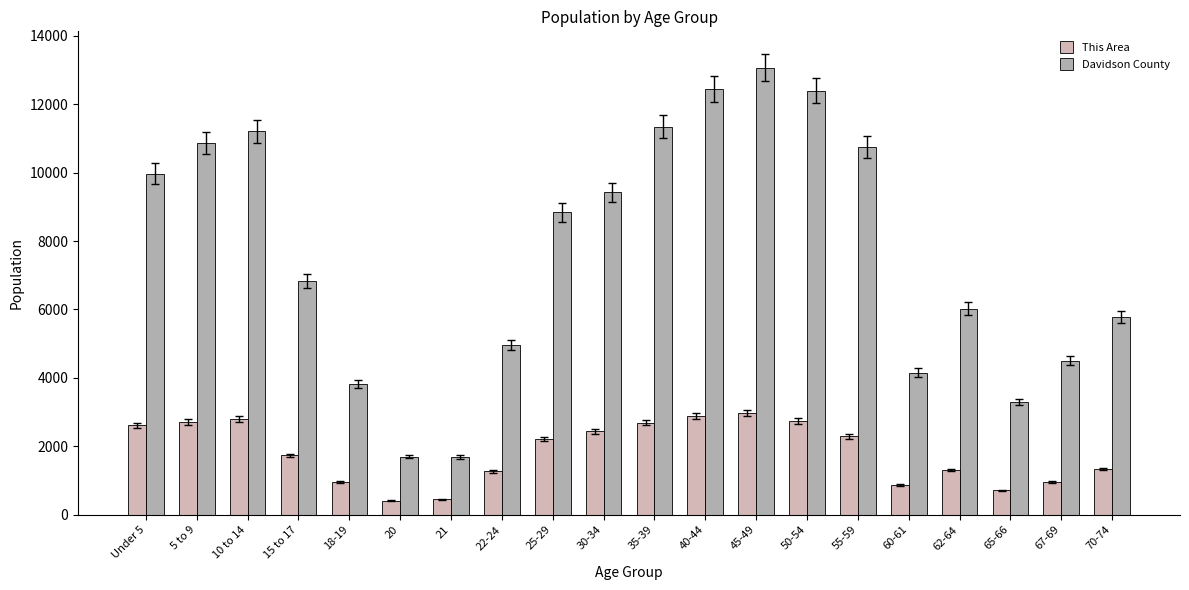

Count the number of categories in the chart.

20